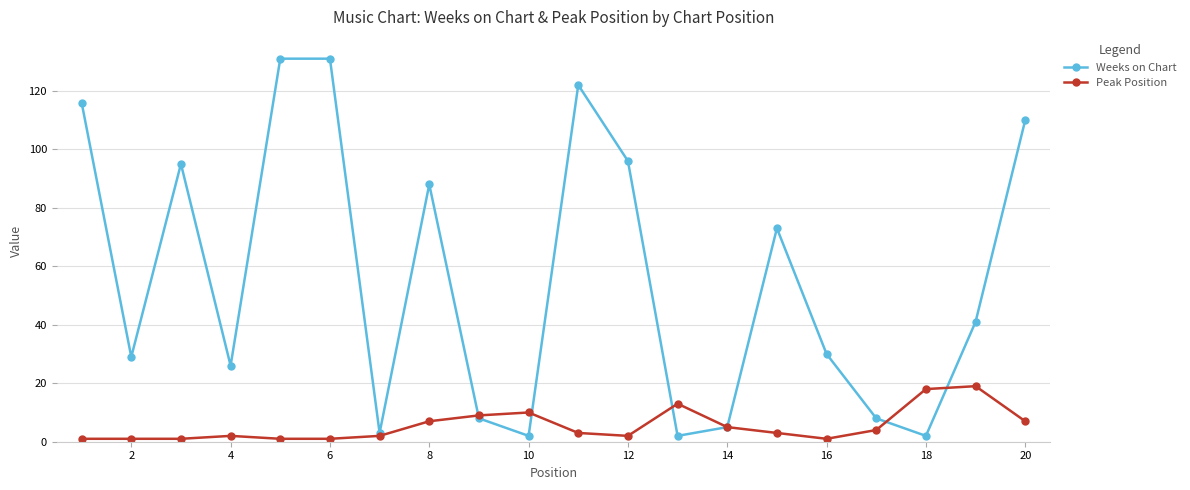

How many interior local valleys does the Weeks on Chart series have?

6